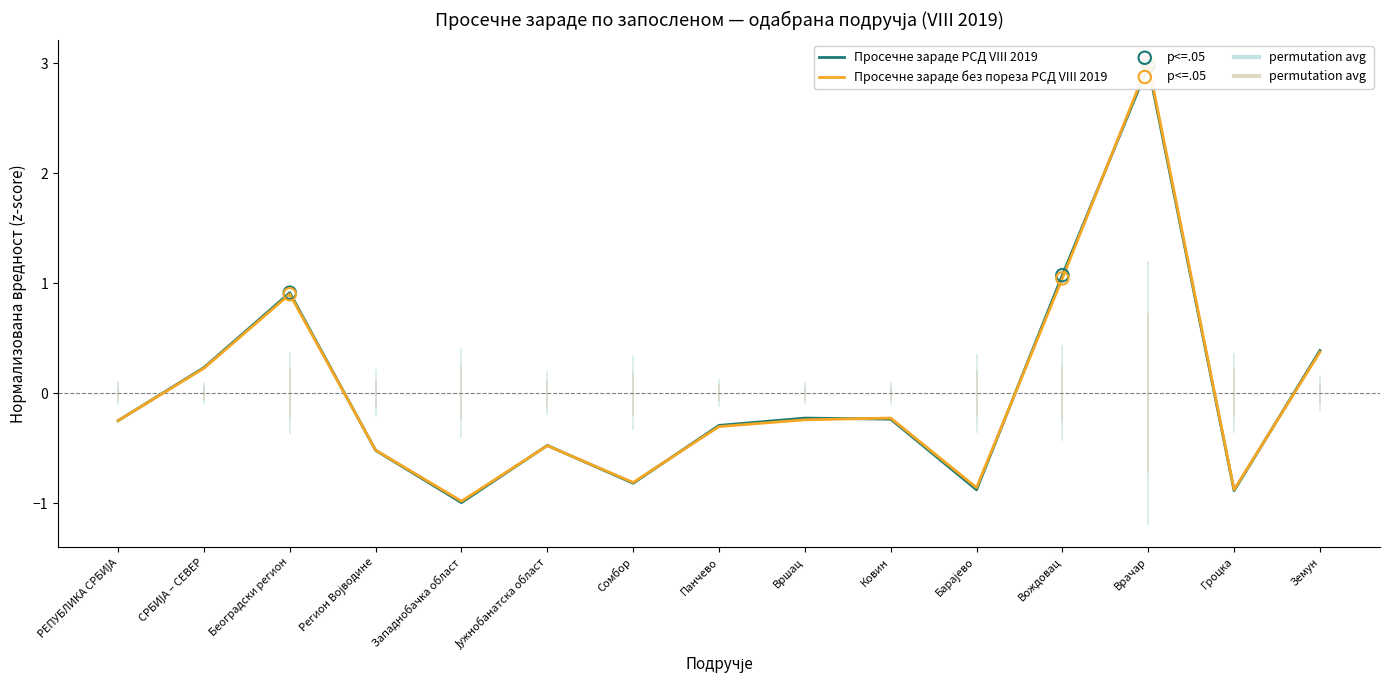

Which series contains the lowest Y value?

Просечне зараде РСД VIII 2019